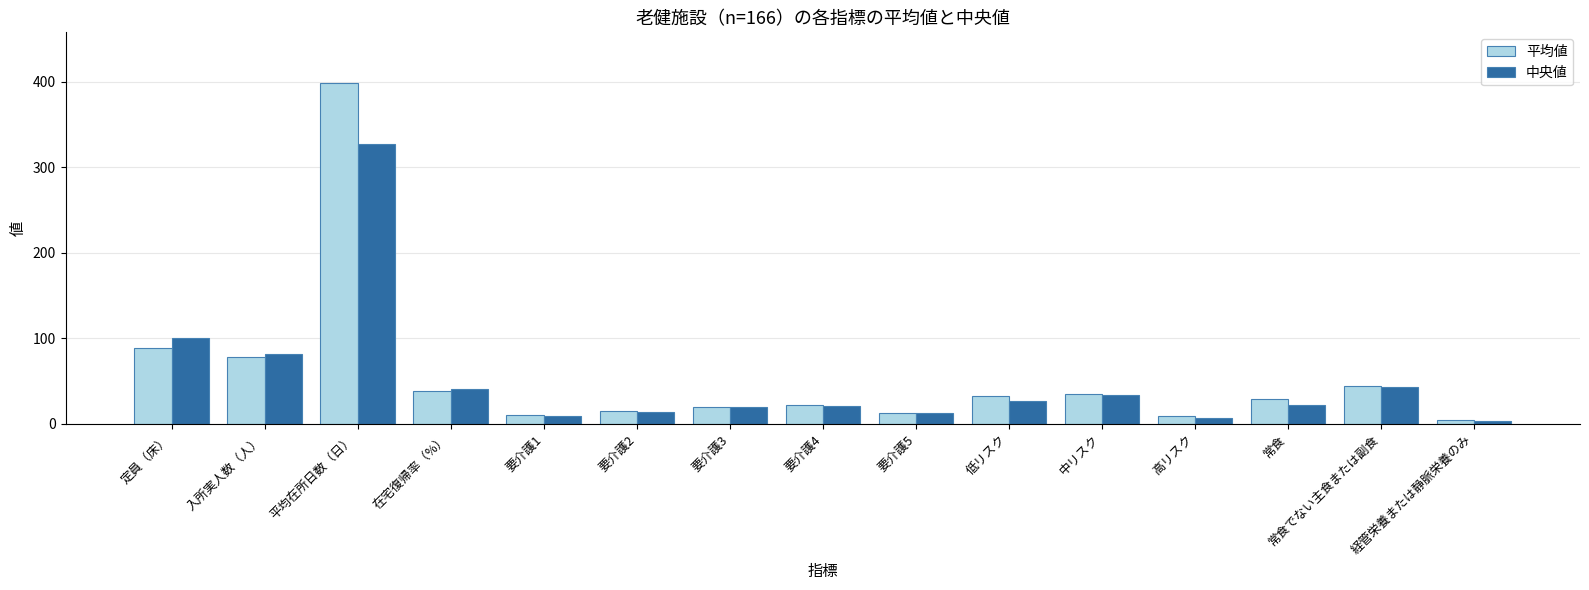

Which series has the largest range (max minus min)?

平均値